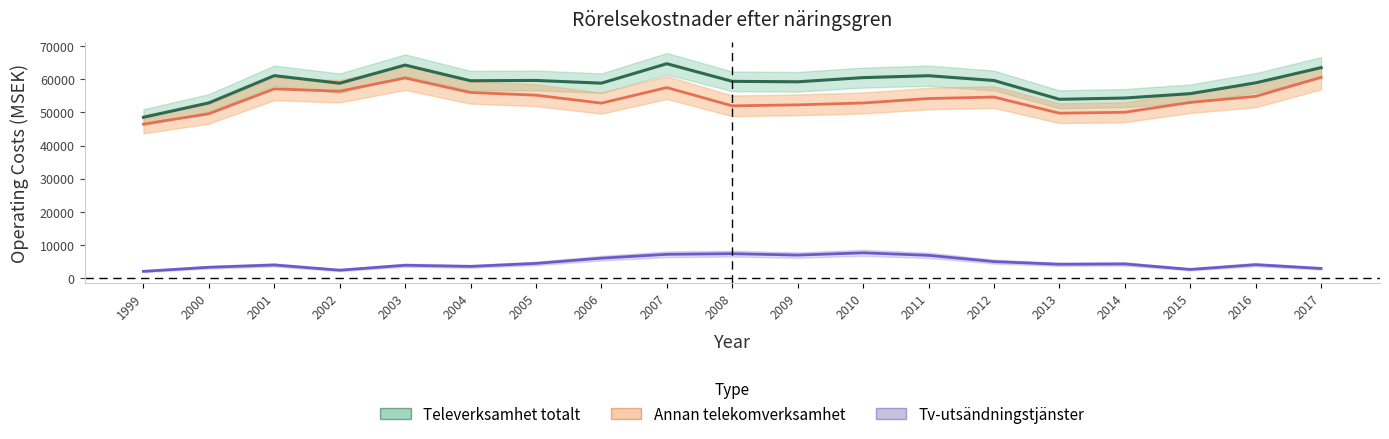

How many categories are shown in the chart?

19